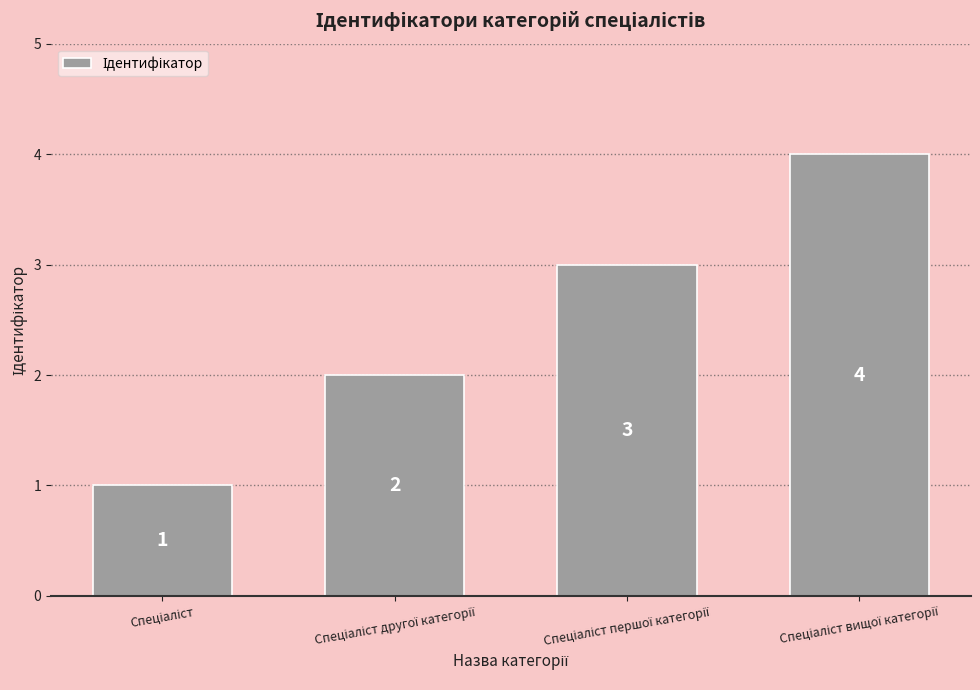

What is the difference between the maximum and minimum values?

3